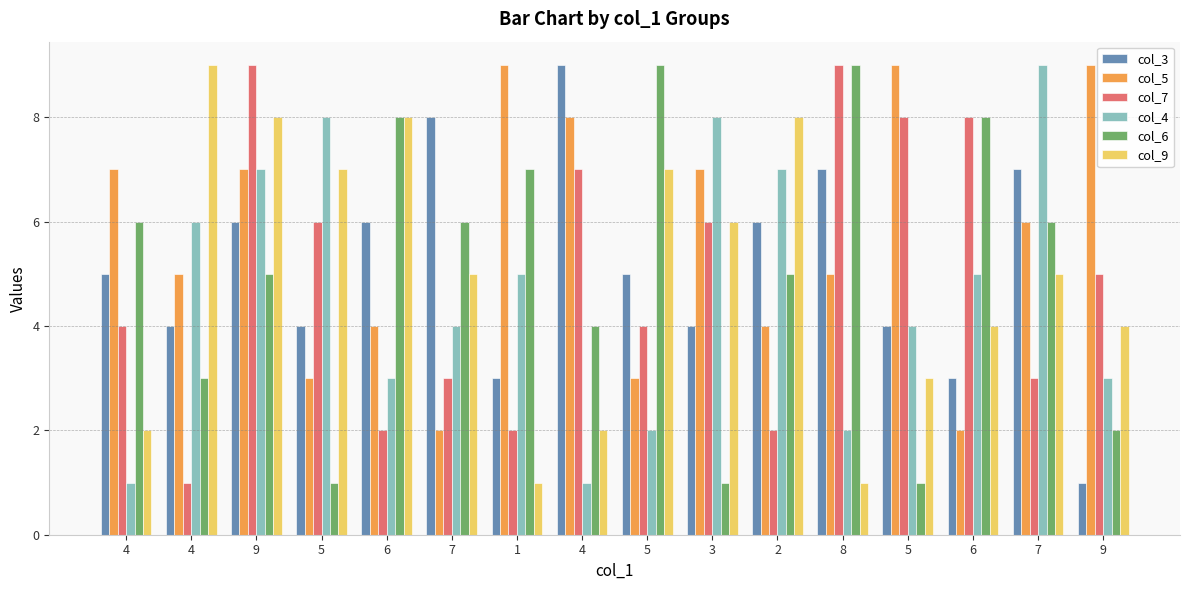

What is the sum of all col_3 values?

82